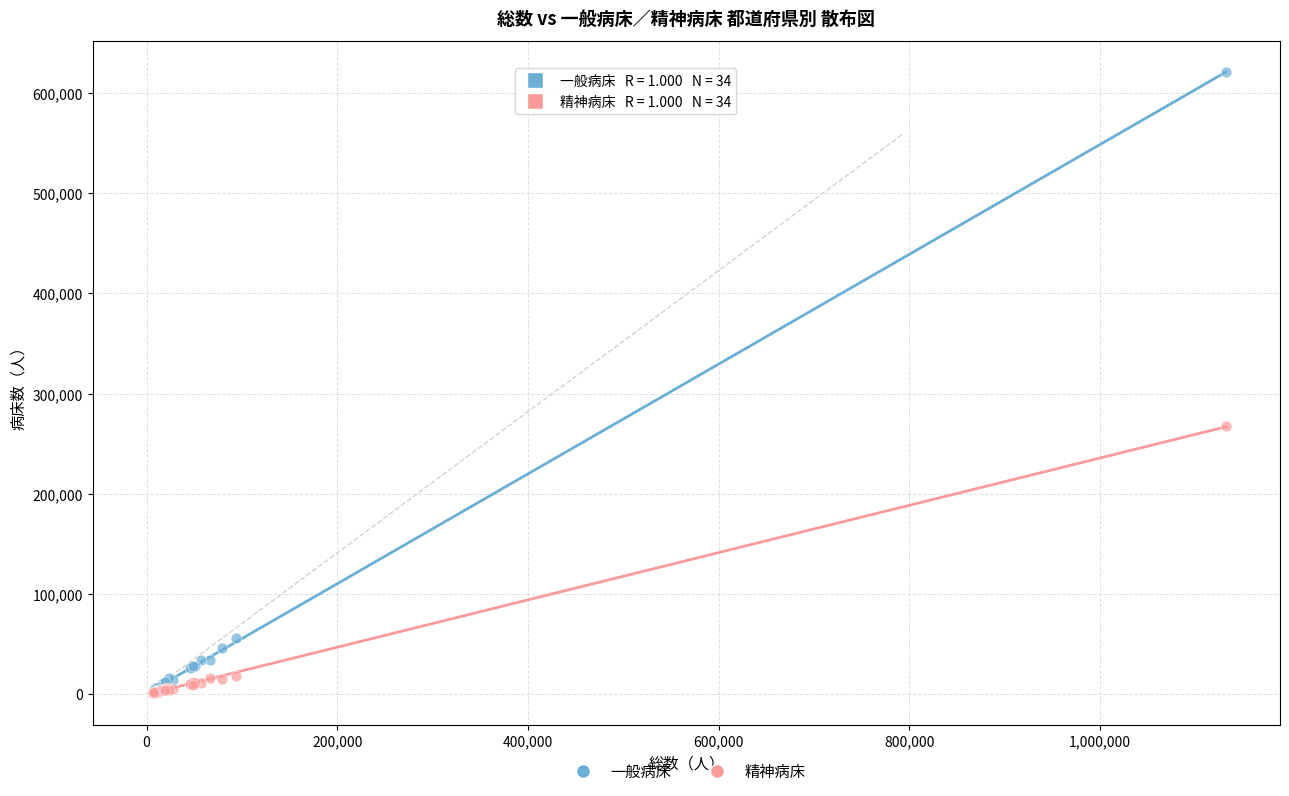

Which series has the largest Y range (max minus min)?

一般病床